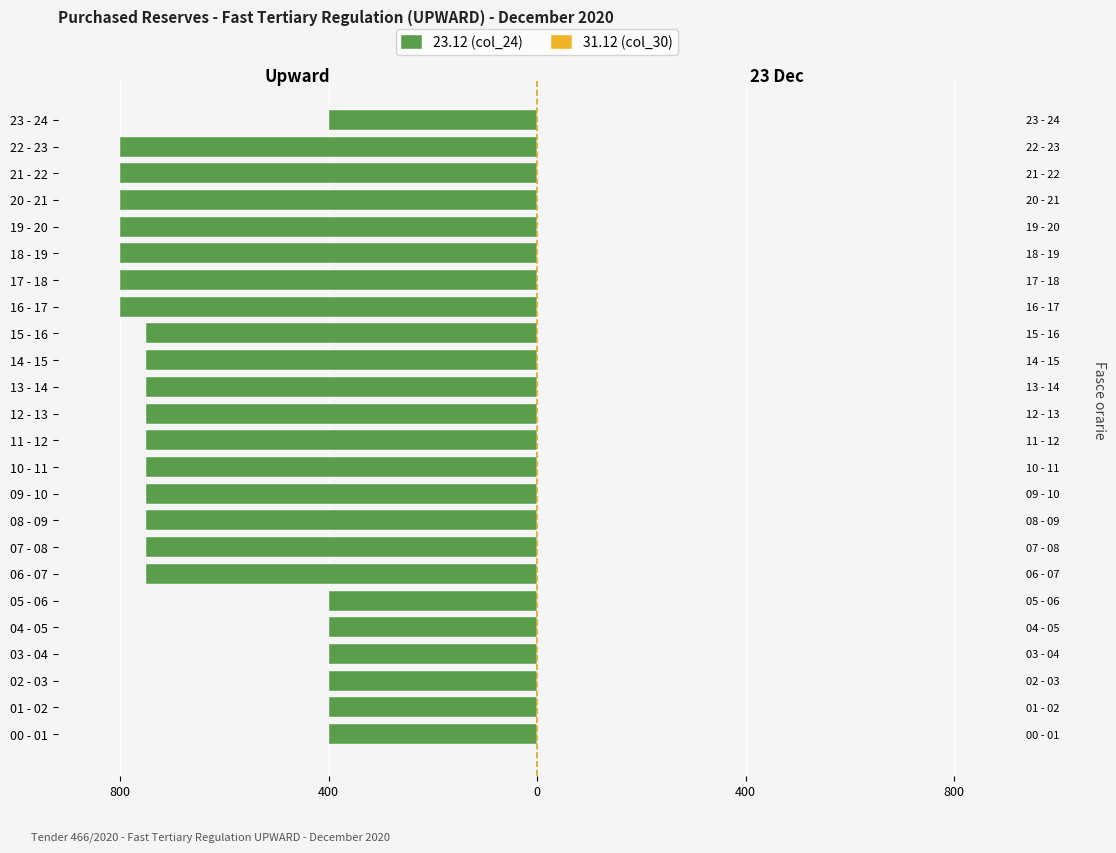

Reading right to left, extract all data points from this chart.

23.12 (col_24): -400.0	-800.0	-800.0	-800.0	-800.0	-800.0	-800.0	-800.0	-750.0	-750.0	-750.0	-750.0	-750.0	-750.0	-750.0	-750.0	-750.0	-750.0	-400.0	-400.0	-400.0	-400.0	-400.0	-400.0
31.12 (col_30): 0.8	0.8	0.8	0.8	0.8	0.8	0.8	0.8	0.8	0.8	0.8	0.8	0.8	0.8	0.8	0.8	0.8	0.8	0.8	0.8	0.8	0.8	0.8	0.8